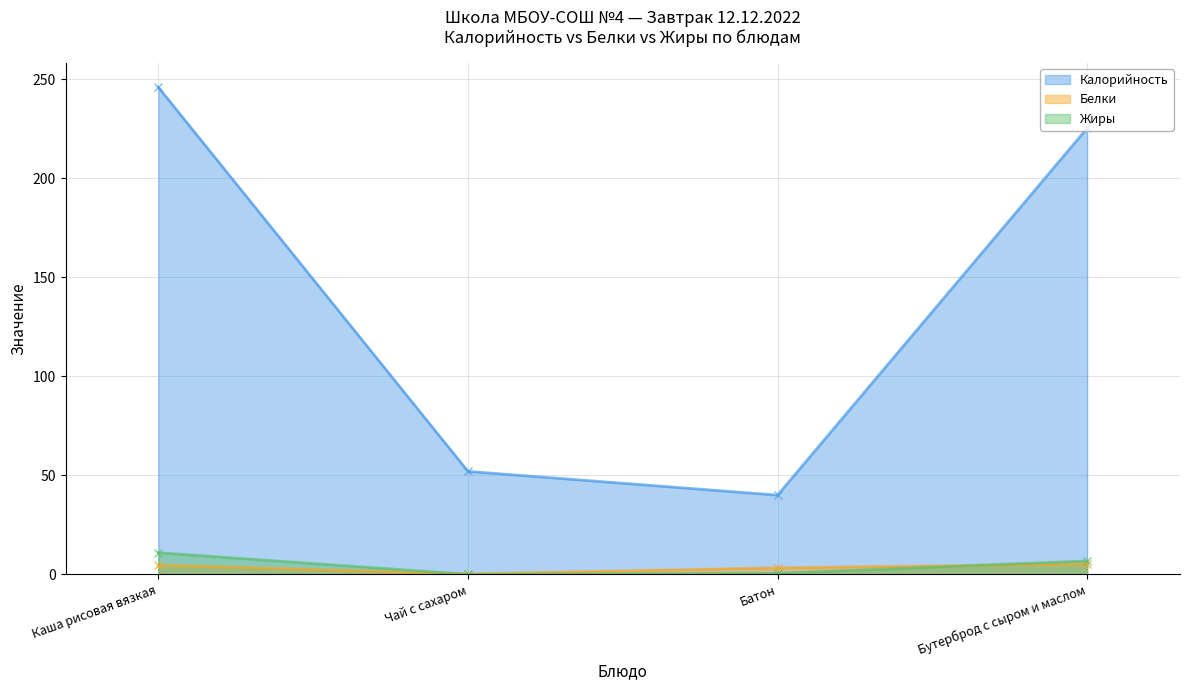

What is the average value of the Белки series?

3.3